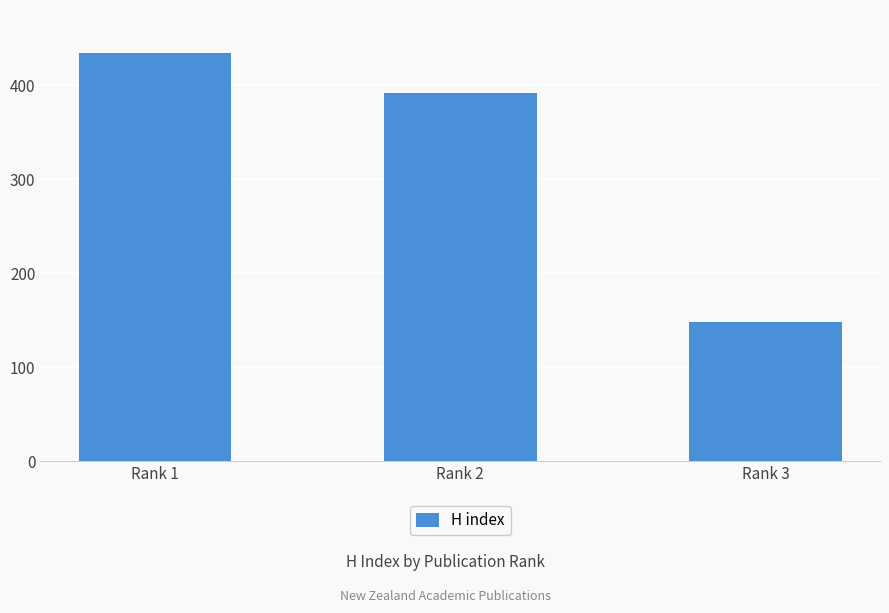

Rank the categories by value from lowest to highest.

Rank 3, Rank 2, Rank 1